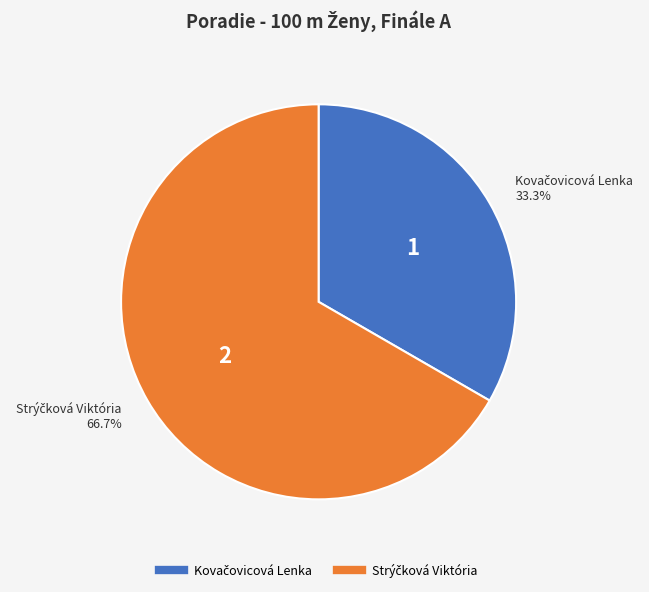

Does any single category account for the majority?

Yes